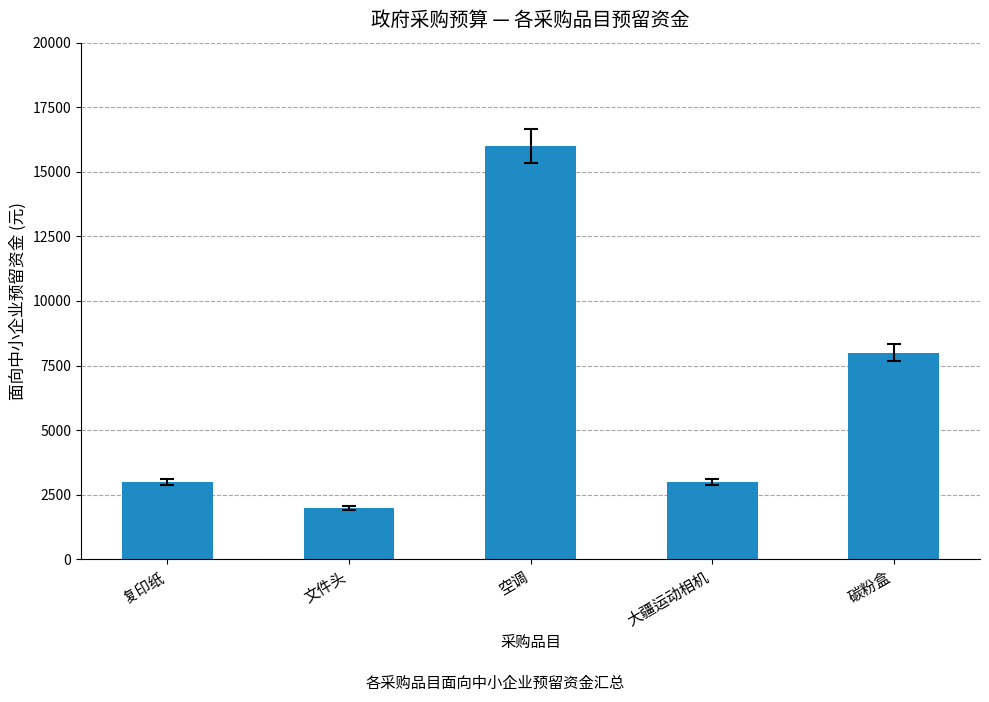

Which has a higher value, 大疆运动相机 or 碳粉盒?

碳粉盒